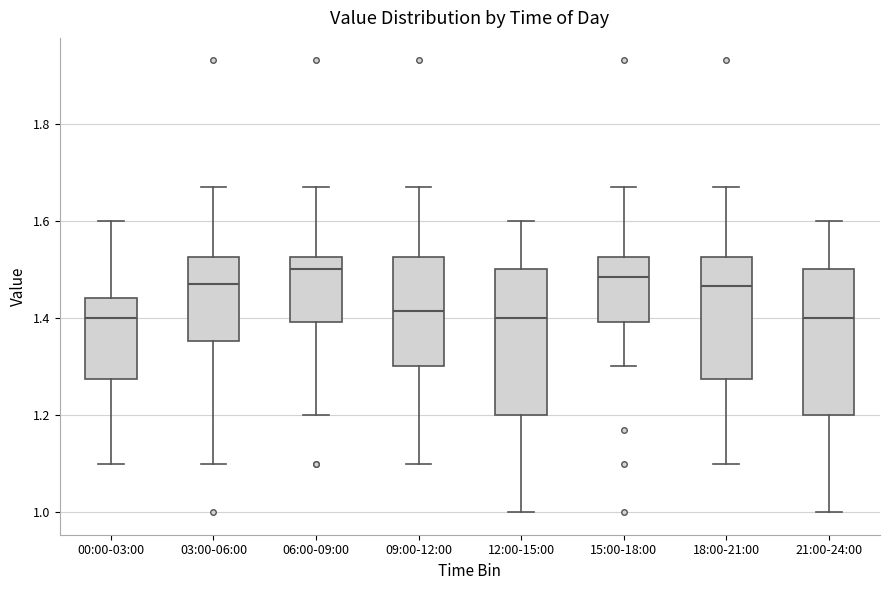

Reading left to right, transcribe this box plot: for each box, give where its median line is, the range the box spans, and where its two whiskers end, as read against the y-axis. The values are not printed on the chart, so give them approximately, as read against the axis.

00:00-03:00: median 1.40, box 1.28 to 1.44, whiskers 1.10 to 1.60
03:00-06:00: median 1.48, box 1.36 to 1.52, whiskers 1.10 to 1.68
06:00-09:00: median 1.50, box 1.40 to 1.52, whiskers 1.20 to 1.68
09:00-12:00: median 1.42, box 1.30 to 1.52, whiskers 1.10 to 1.68
12:00-15:00: median 1.40, box 1.20 to 1.50, whiskers 1.00 to 1.60
15:00-18:00: median 1.48, box 1.40 to 1.52, whiskers 1.30 to 1.68
18:00-21:00: median 1.46, box 1.28 to 1.52, whiskers 1.10 to 1.68
21:00-24:00: median 1.40, box 1.20 to 1.50, whiskers 1.00 to 1.60